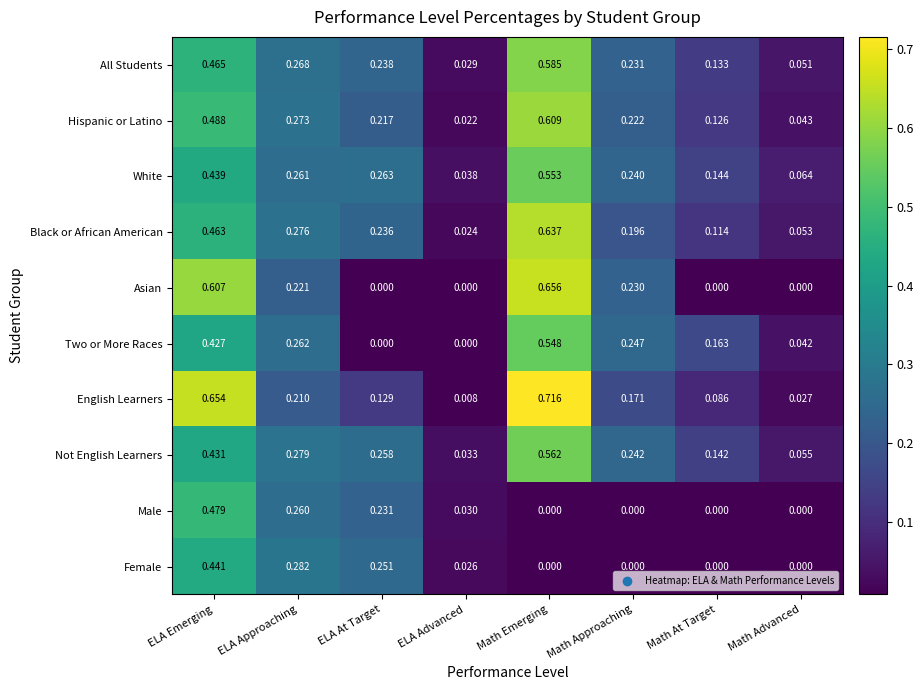

Rank the series by their maximum value, from lowest to highest.

Female, Male, Two or More Races, White, Not English Learners, All Students, Hispanic or Latino, Black or African American, Asian, English Learners